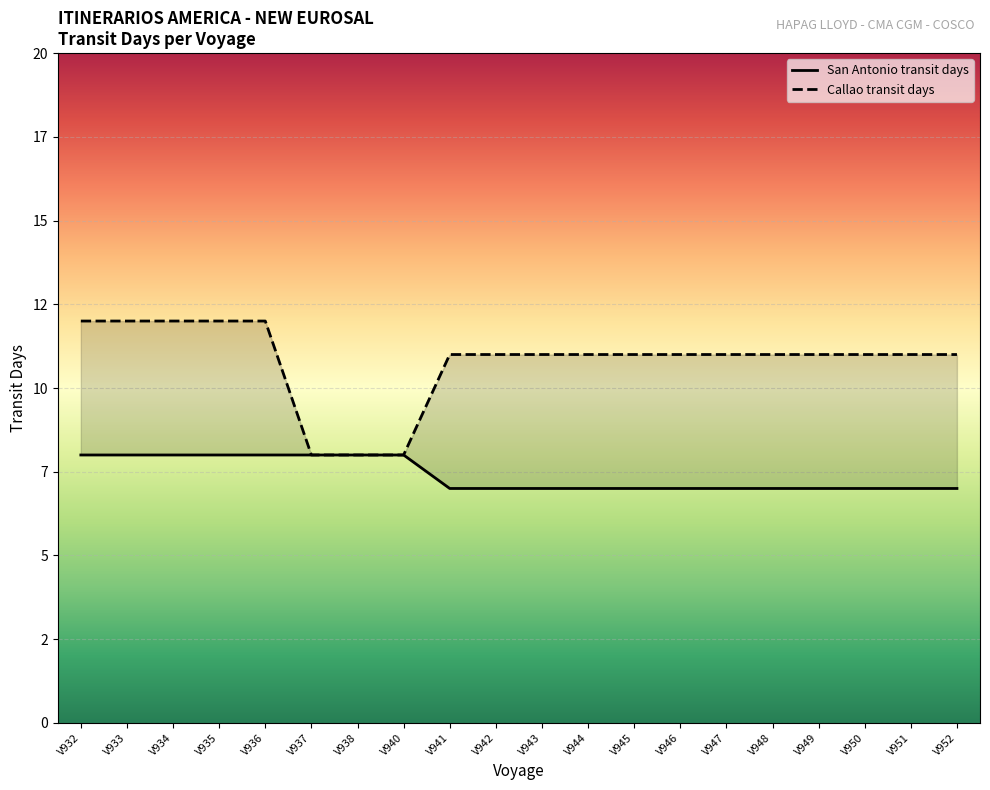

True or false: San Antonio transit days and Callao transit days cross at least once.

False